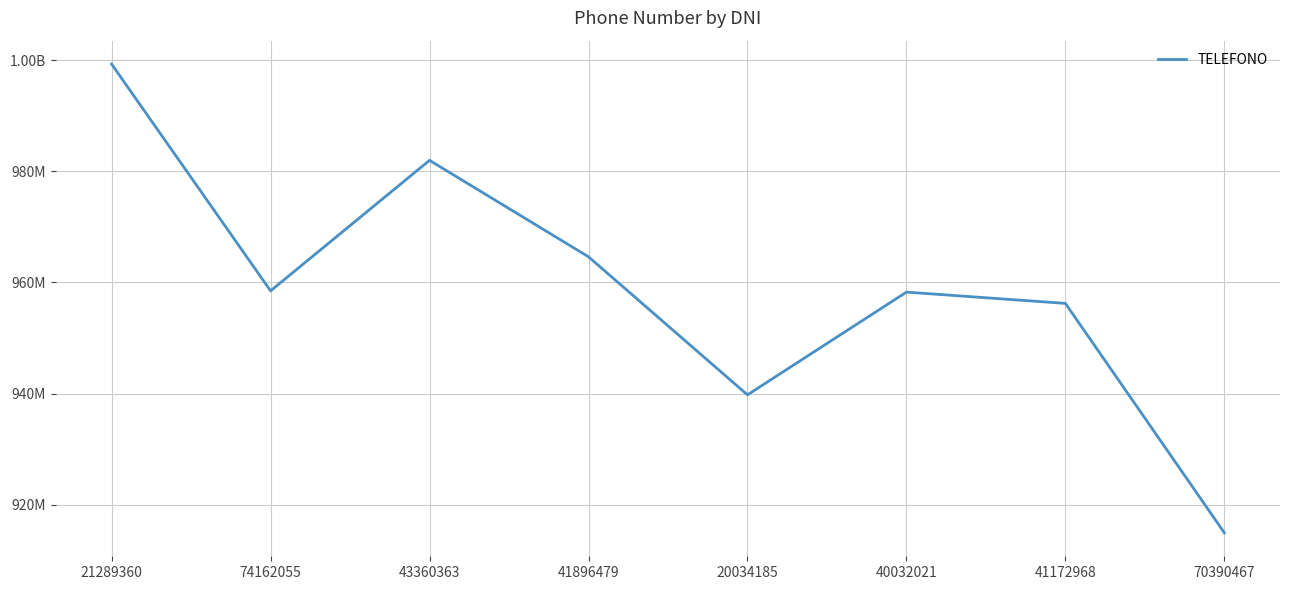

Is this an area chart (filled region under the line)?

No